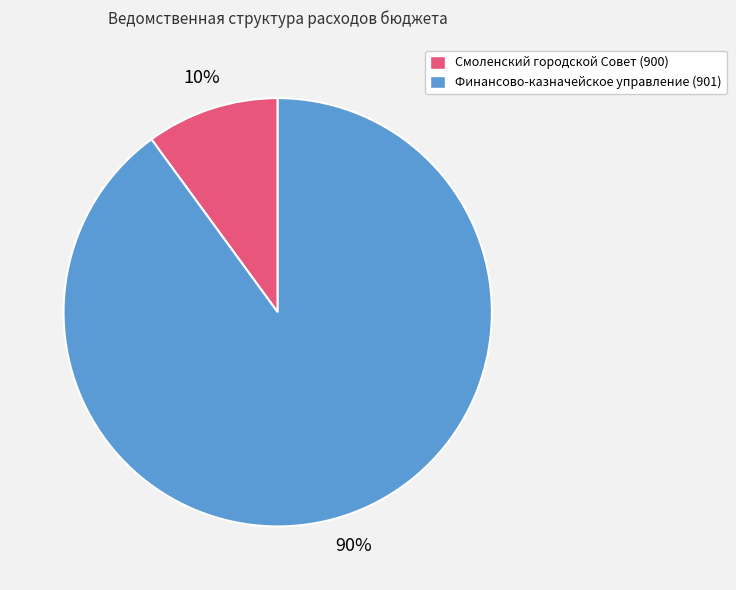

What is the smallest slice in the pie chart?

Смоленский городской Совет (900)